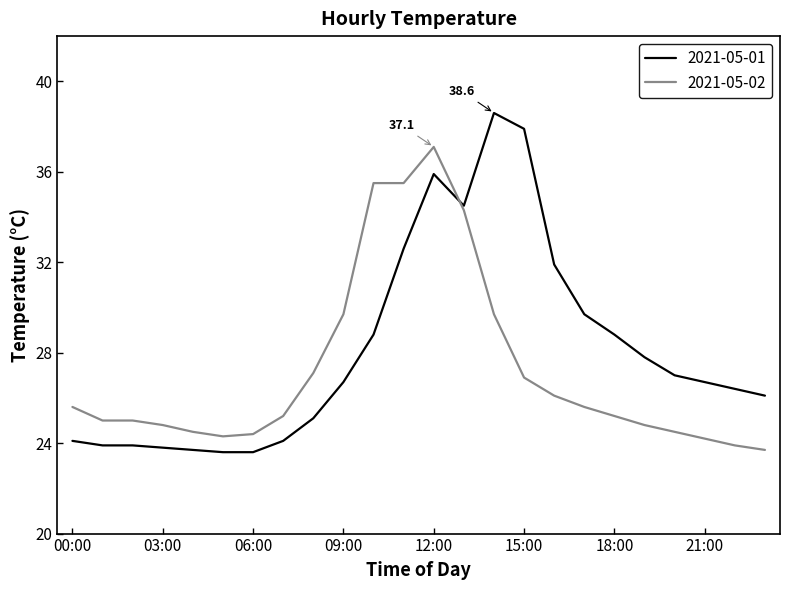

Which series has the largest range (max minus min)?

2021-05-01